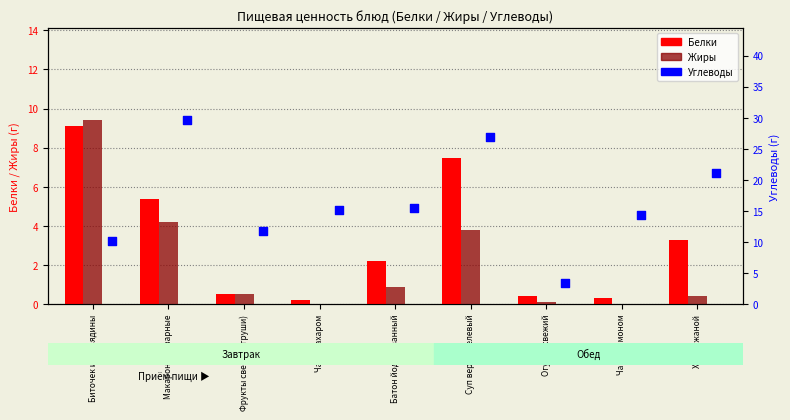

Is the value of Белки at Батон йодированный greater than the value of Жиры at Хлеб ржаной?

Yes